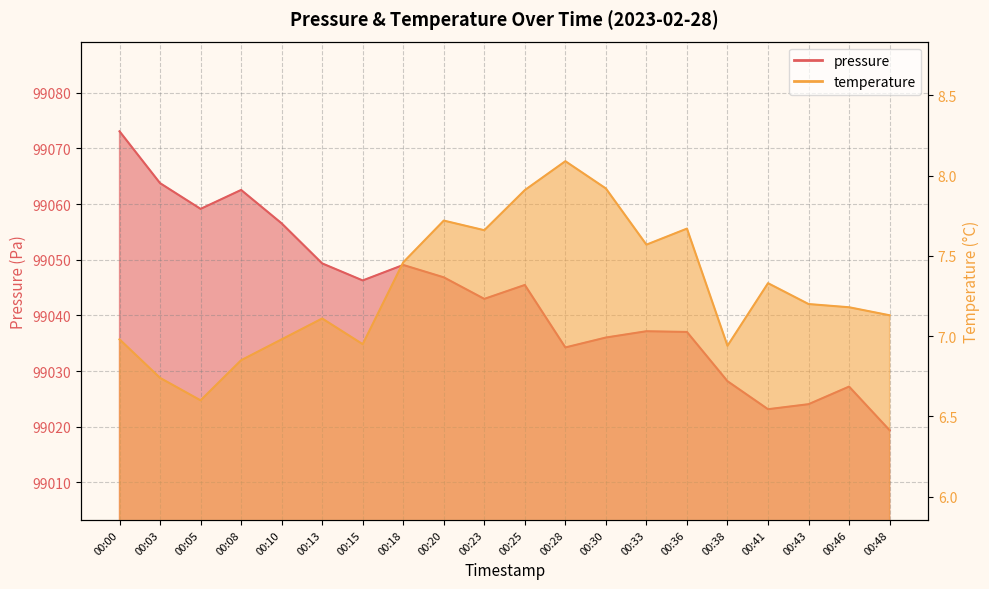

At which category does the chart reach its minimum across all series?

00:05